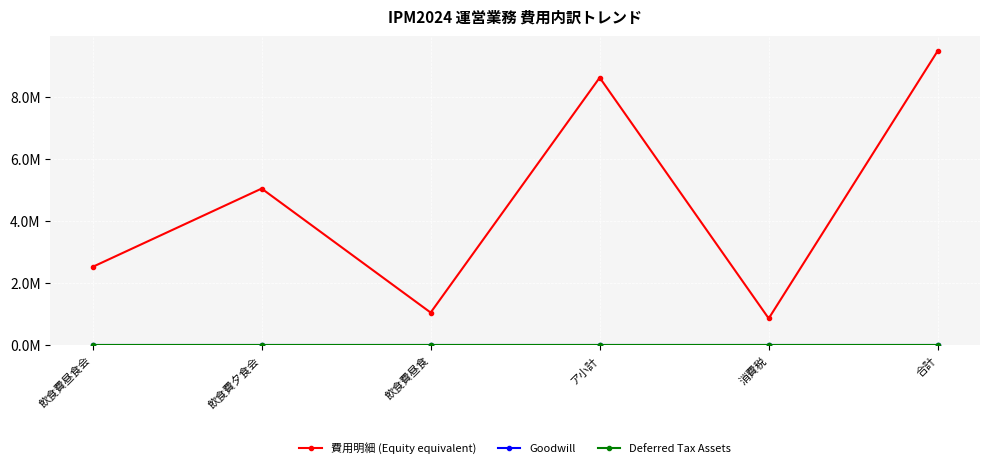

Is this an area chart (filled region under the line)?

No